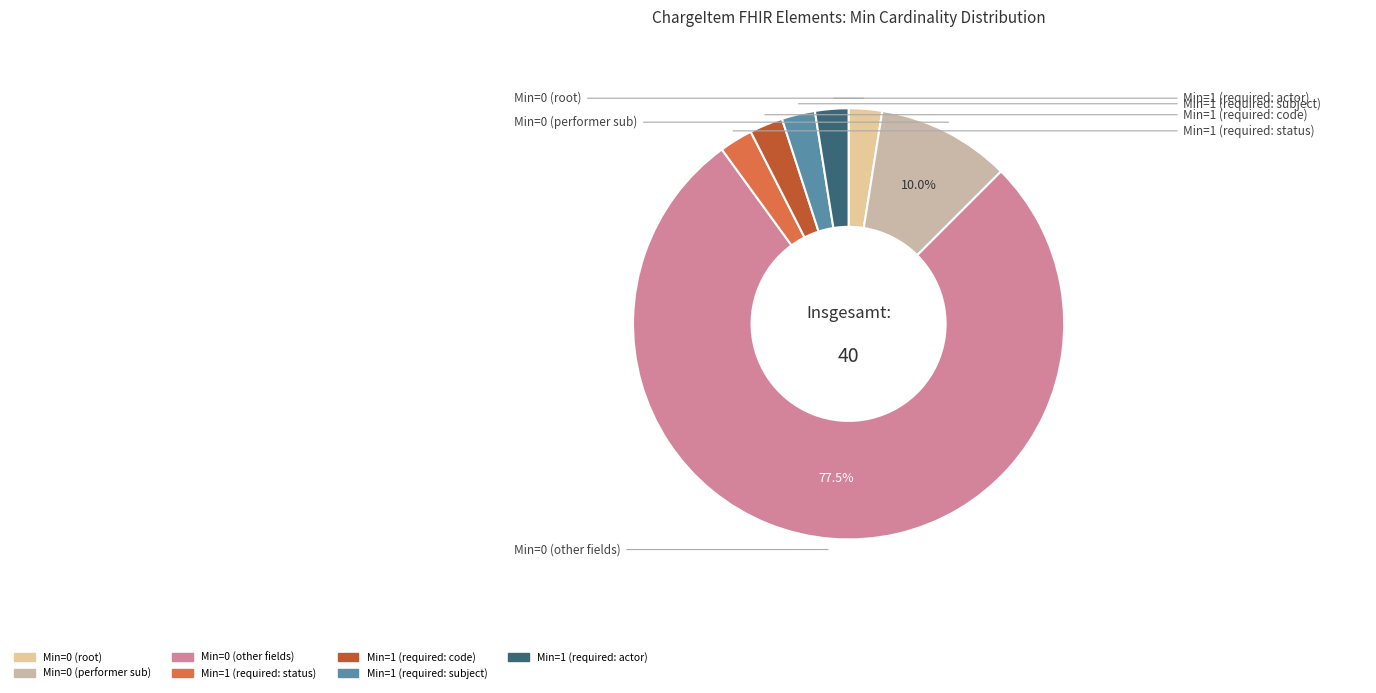

To the nearest percent, what is the difference between the largest and smallest slice percentages?

75%